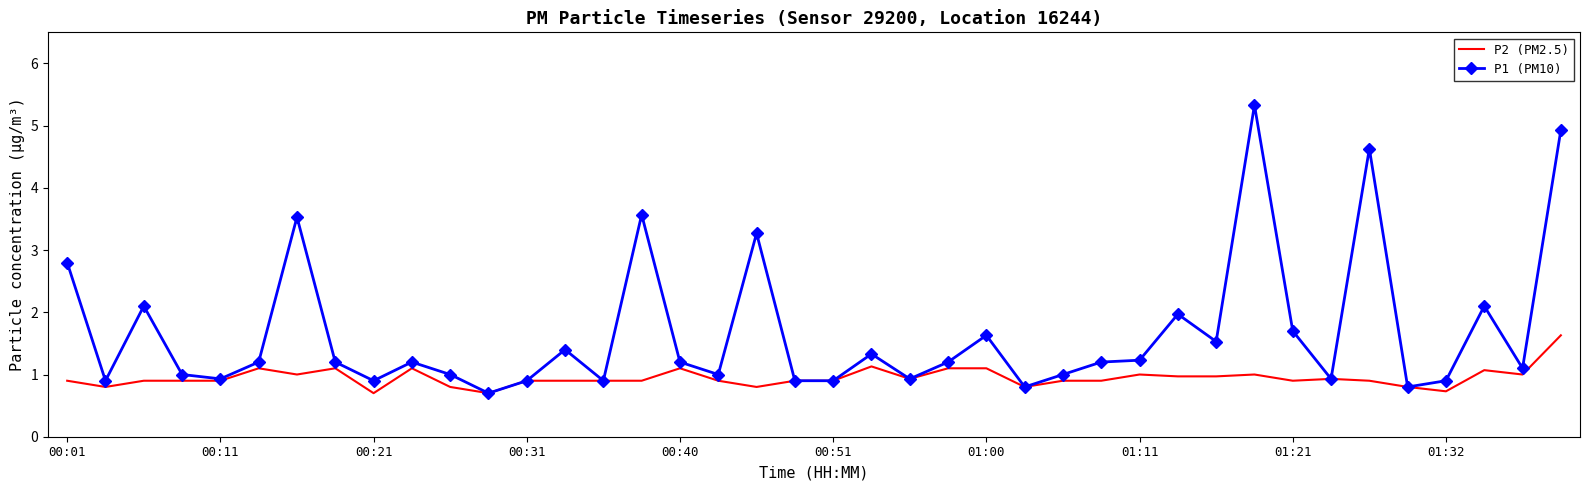

Which series has the largest total across all categories?

P1 (PM10)